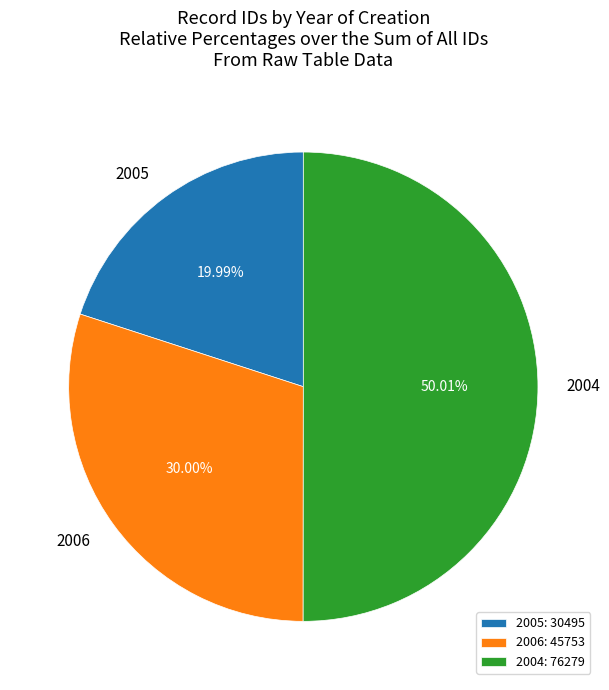

Is 2005 the majority of the pie?

No